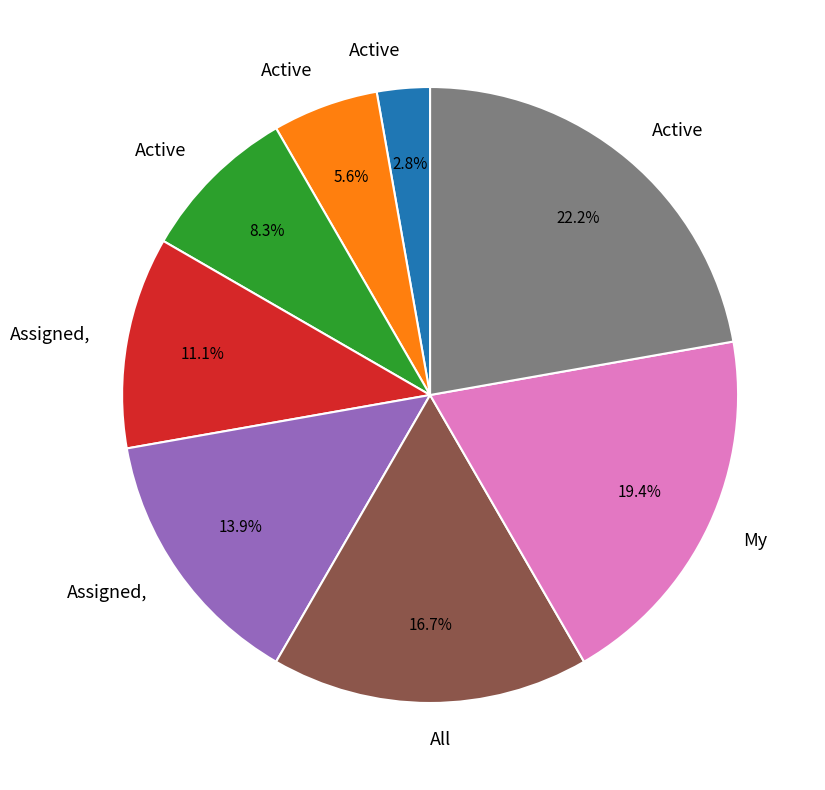

To the nearest percent, what is the difference between the largest and smallest slice percentages?

19%